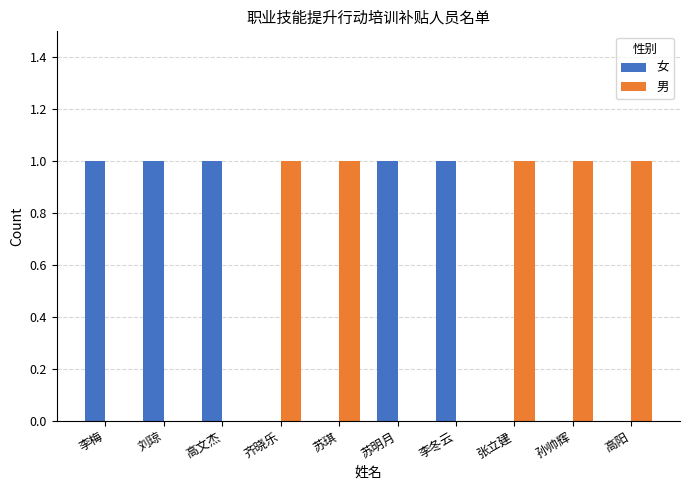

What is the sum of all 男 values?

5